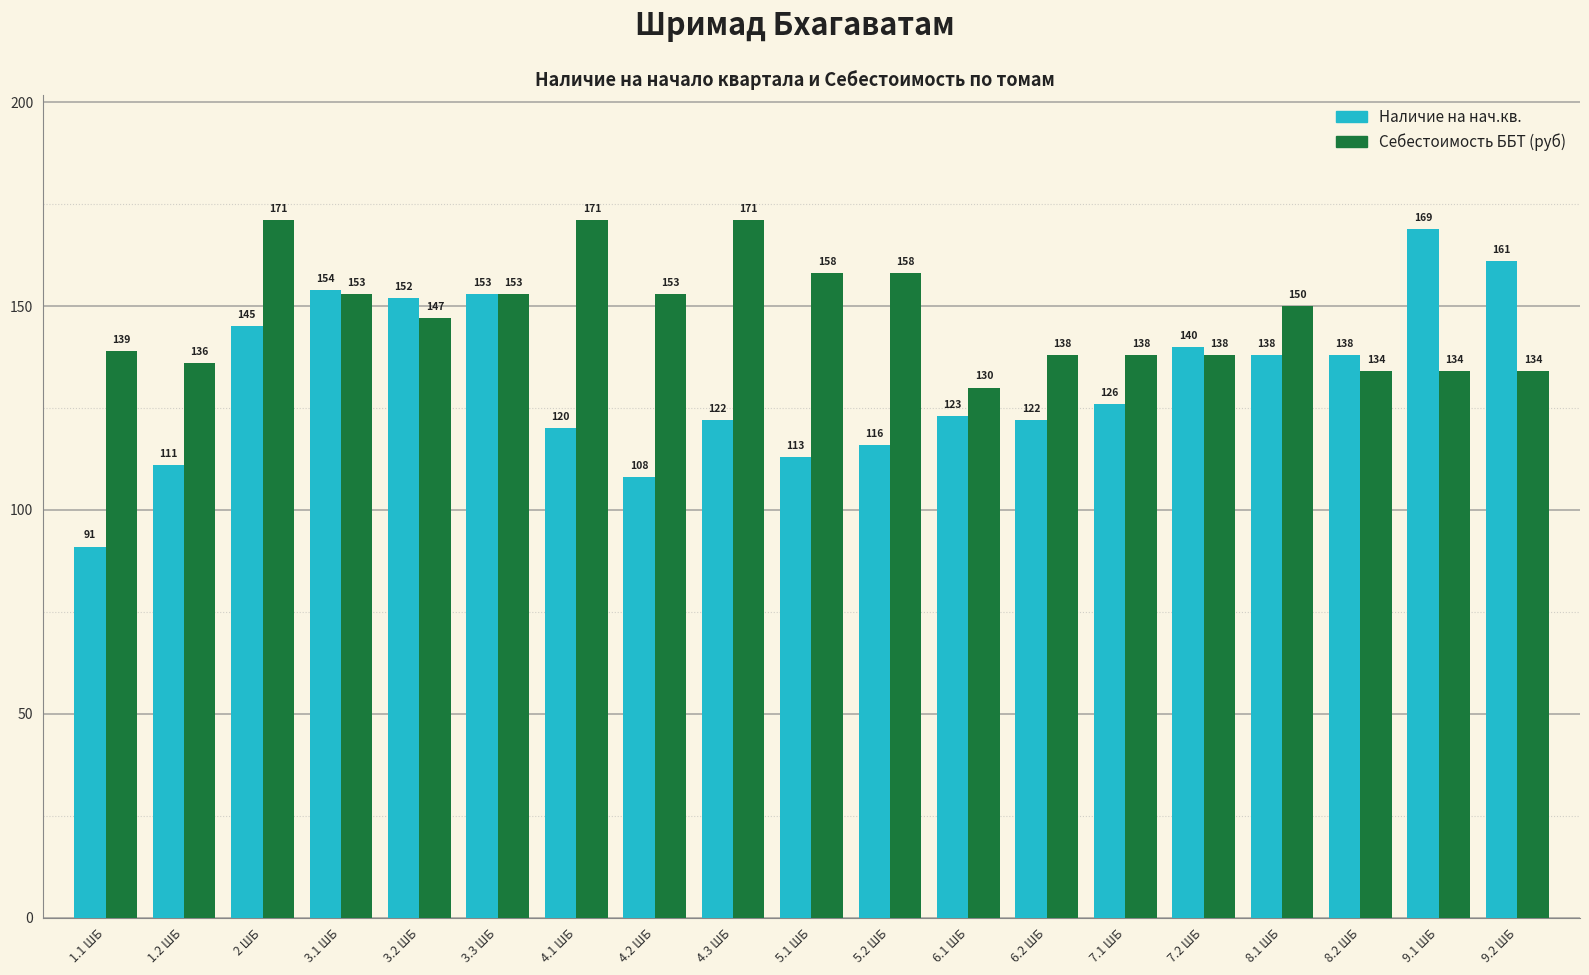

How many data points in Себестоимость ББТ (руб) are less than 147?

9